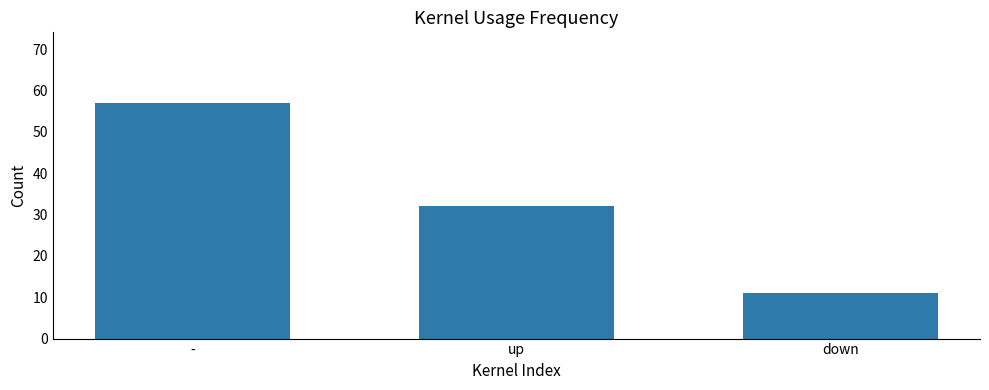

List the labels in order of value, smallest first.

down, up, -